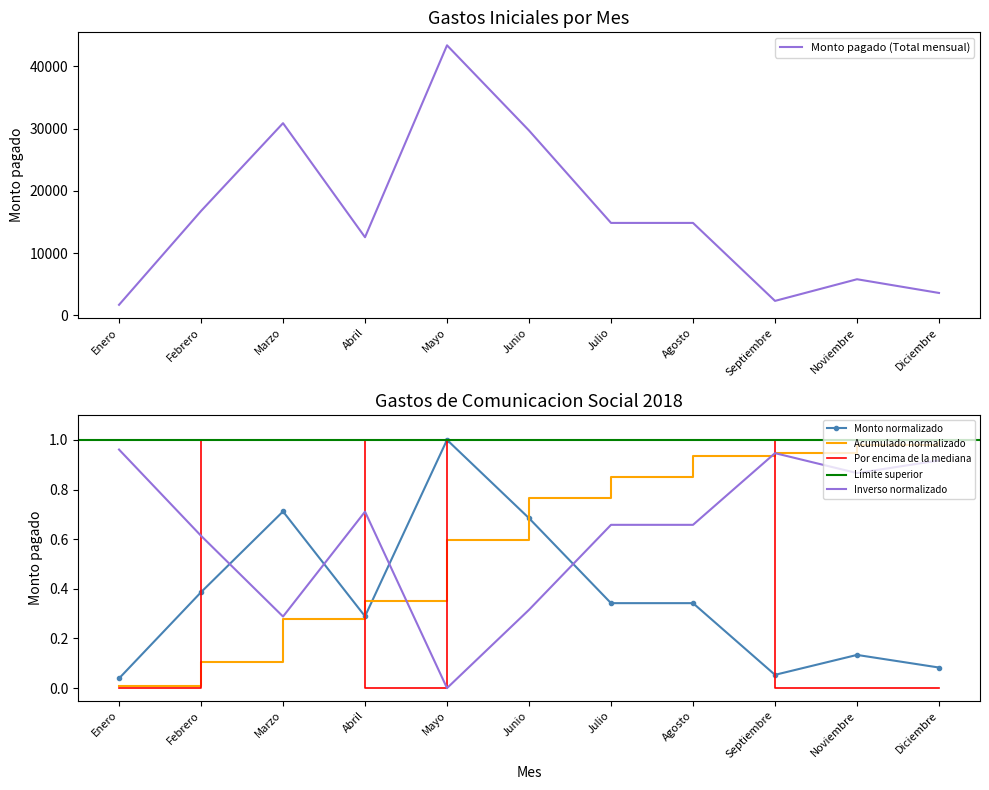

Where is the data nearest to the value 22536?

Febrero